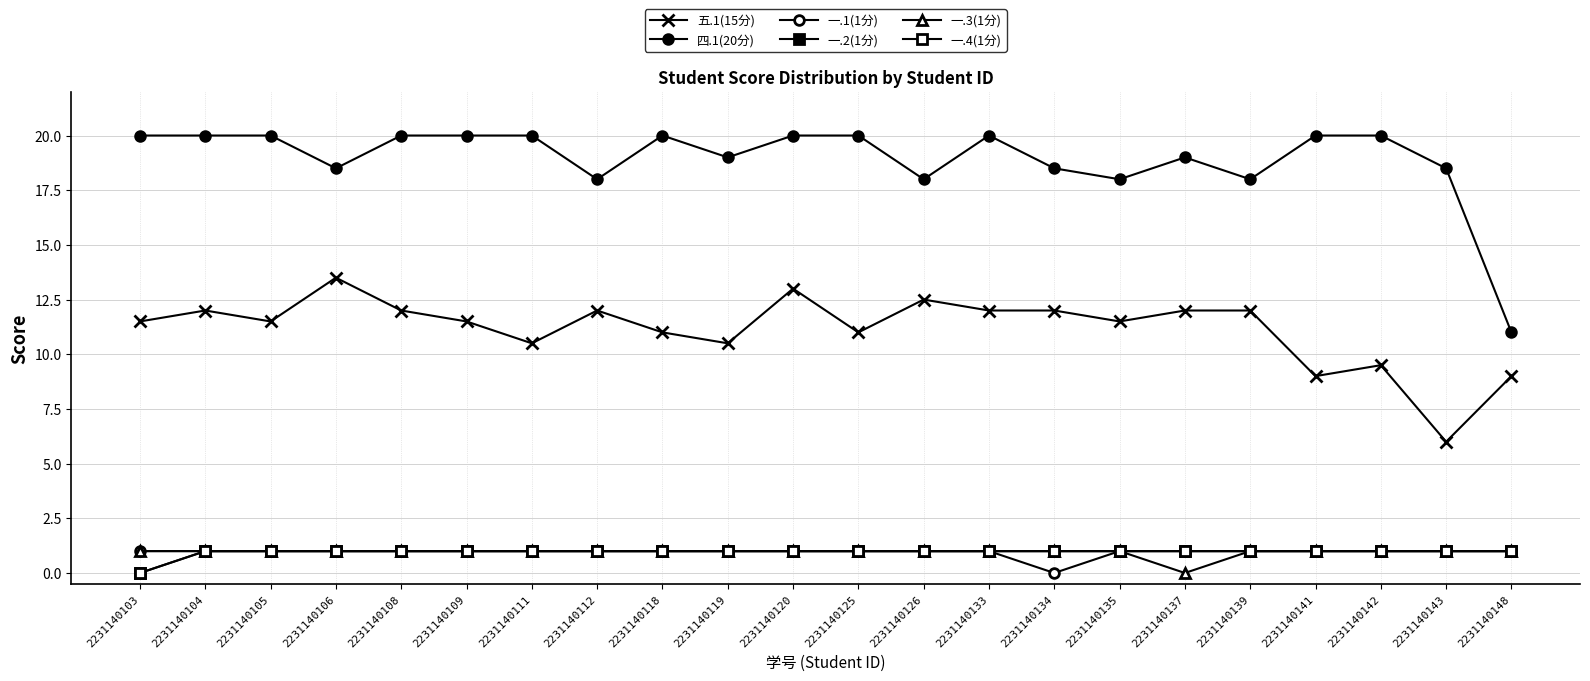

Reading left to right, what are all the values shown in this chart?

五.1(15分): 2231140103=11.5	2231140104=12.0	2231140105=11.5	2231140106=13.5	2231140108=12.0	2231140109=11.5	2231140111=10.5	2231140112=12.0	2231140118=11.0	2231140119=10.5	2231140120=13.0	2231140125=11.0	2231140126=12.5	2231140133=12.0	2231140134=12.0	2231140135=11.5	2231140137=12.0	2231140139=12.0	2231140141=9.0	2231140142=9.5	2231140143=6.0	2231140148=9.0
四.1(20分): 2231140103=20.0	2231140104=20.0	2231140105=20.0	2231140106=18.5	2231140108=20.0	2231140109=20.0	2231140111=20.0	2231140112=18.0	2231140118=20.0	2231140119=19.0	2231140120=20.0	2231140125=20.0	2231140126=18.0	2231140133=20.0	2231140134=18.5	2231140135=18.0	2231140137=19.0	2231140139=18.0	2231140141=20.0	2231140142=20.0	2231140143=18.5	2231140148=11.0
一.1(1分): 2231140103=1.0	2231140104=1.0	2231140105=1.0	2231140106=1.0	2231140108=1.0	2231140109=1.0	2231140111=1.0	2231140112=1.0	2231140118=1.0	2231140119=1.0	2231140120=1.0	2231140125=1.0	2231140126=1.0	2231140133=1.0	2231140134=0.0	2231140135=1.0	2231140137=1.0	2231140139=1.0	2231140141=1.0	2231140142=1.0	2231140143=1.0	2231140148=1.0
一.2(1分): 2231140103=0.0	2231140104=1.0	2231140105=1.0	2231140106=1.0	2231140108=1.0	2231140109=1.0	2231140111=1.0	2231140112=1.0	2231140118=1.0	2231140119=1.0	2231140120=1.0	2231140125=1.0	2231140126=1.0	2231140133=1.0	2231140134=1.0	2231140135=1.0	2231140137=1.0	2231140139=1.0	2231140141=1.0	2231140142=1.0	2231140143=1.0	2231140148=1.0
一.3(1分): 2231140103=1.0	2231140104=1.0	2231140105=1.0	2231140106=1.0	2231140108=1.0	2231140109=1.0	2231140111=1.0	2231140112=1.0	2231140118=1.0	2231140119=1.0	2231140120=1.0	2231140125=1.0	2231140126=1.0	2231140133=1.0	2231140134=1.0	2231140135=1.0	2231140137=0.0	2231140139=1.0	2231140141=1.0	2231140142=1.0	2231140143=1.0	2231140148=1.0
一.4(1分): 2231140103=0.0	2231140104=1.0	2231140105=1.0	2231140106=1.0	2231140108=1.0	2231140109=1.0	2231140111=1.0	2231140112=1.0	2231140118=1.0	2231140119=1.0	2231140120=1.0	2231140125=1.0	2231140126=1.0	2231140133=1.0	2231140134=1.0	2231140135=1.0	2231140137=1.0	2231140139=1.0	2231140141=1.0	2231140142=1.0	2231140143=1.0	2231140148=1.0